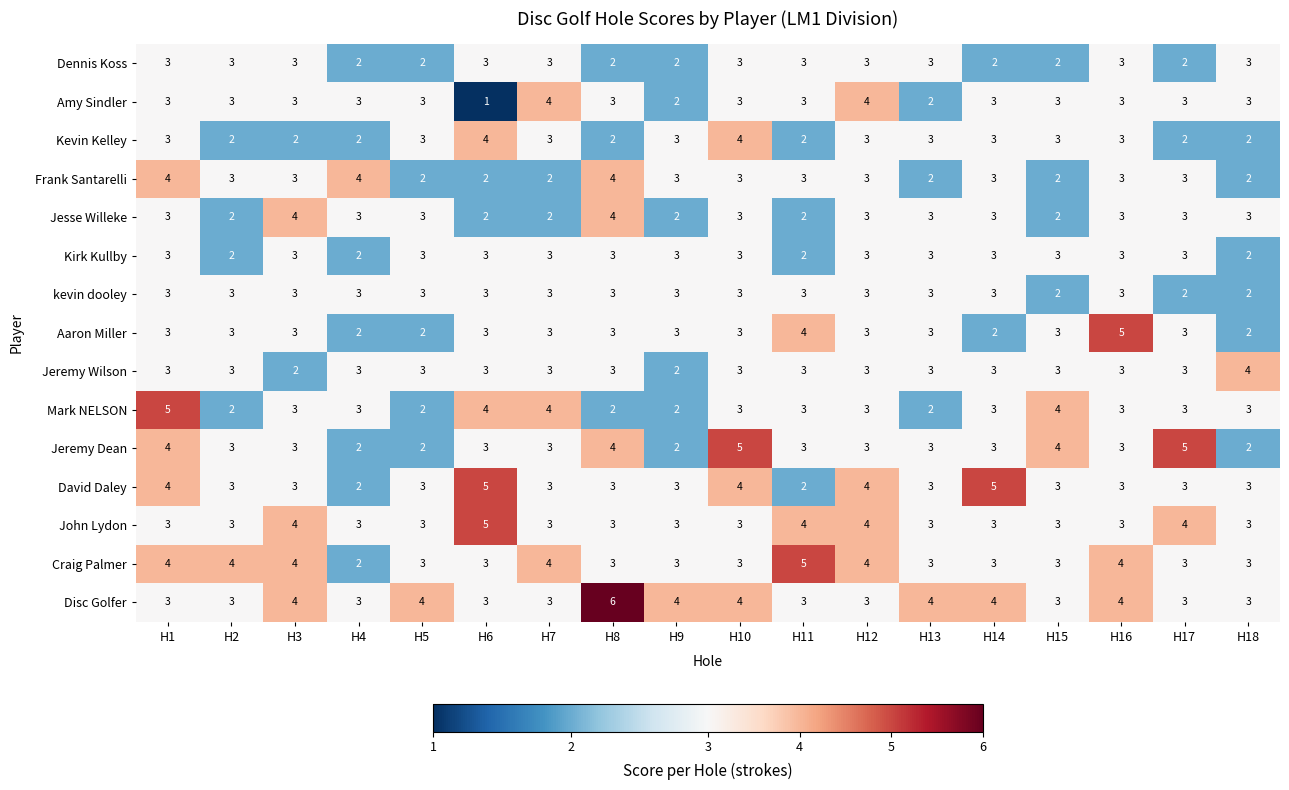

What is the average value of the Amy Sindler series?

3